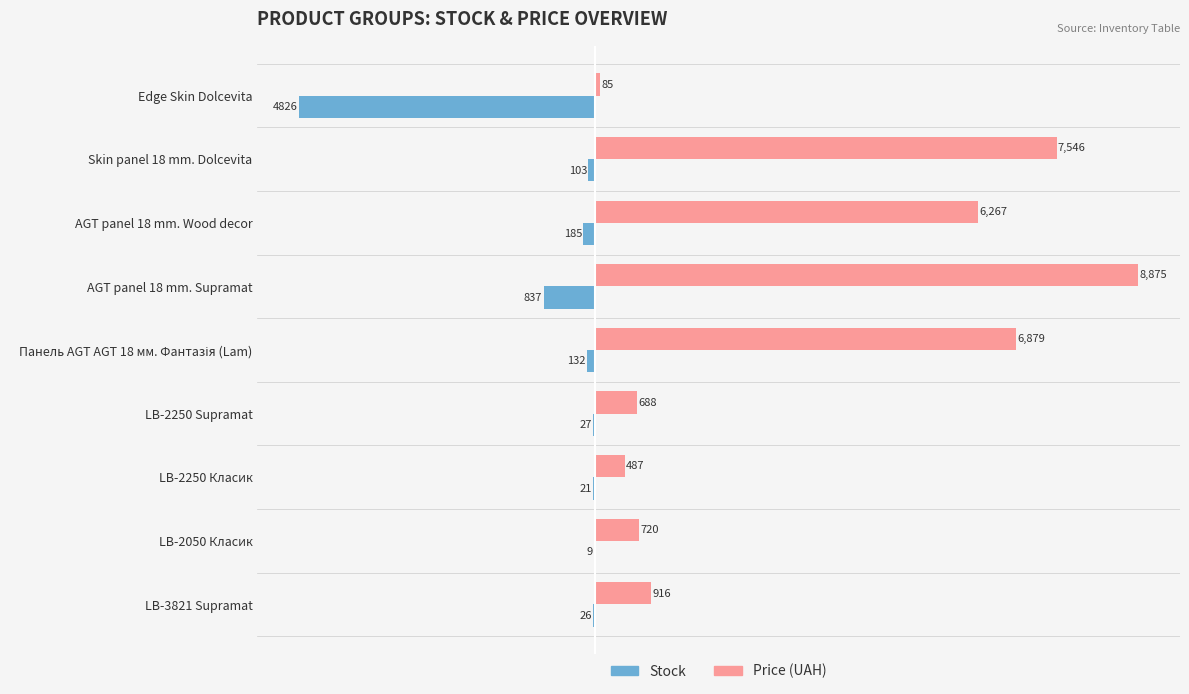

True or false: Stock has a value of -27 at LB-2250 Supramat.

True